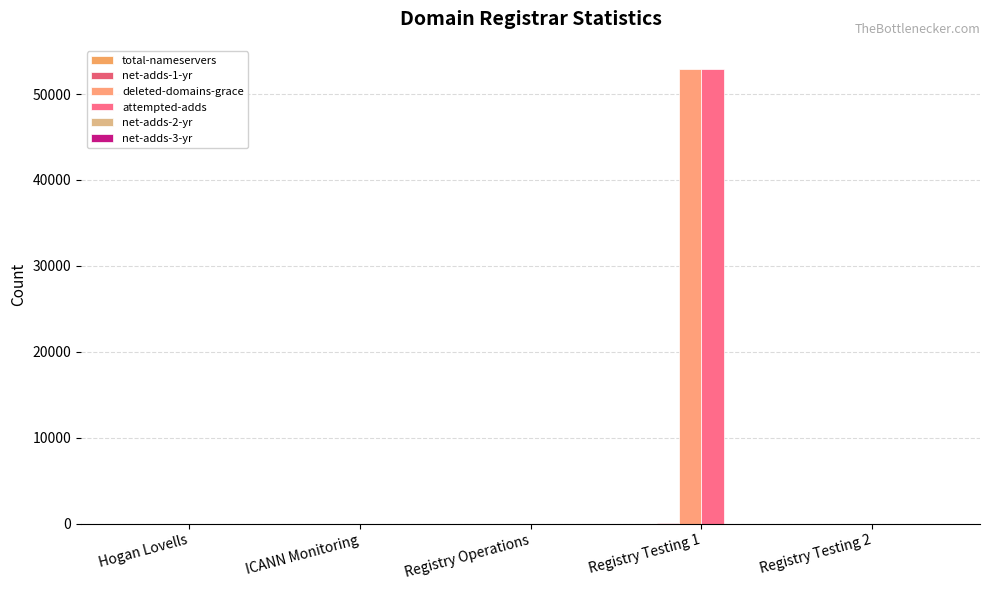

What is the difference between the maximum and minimum values in the total-nameservers series?

11